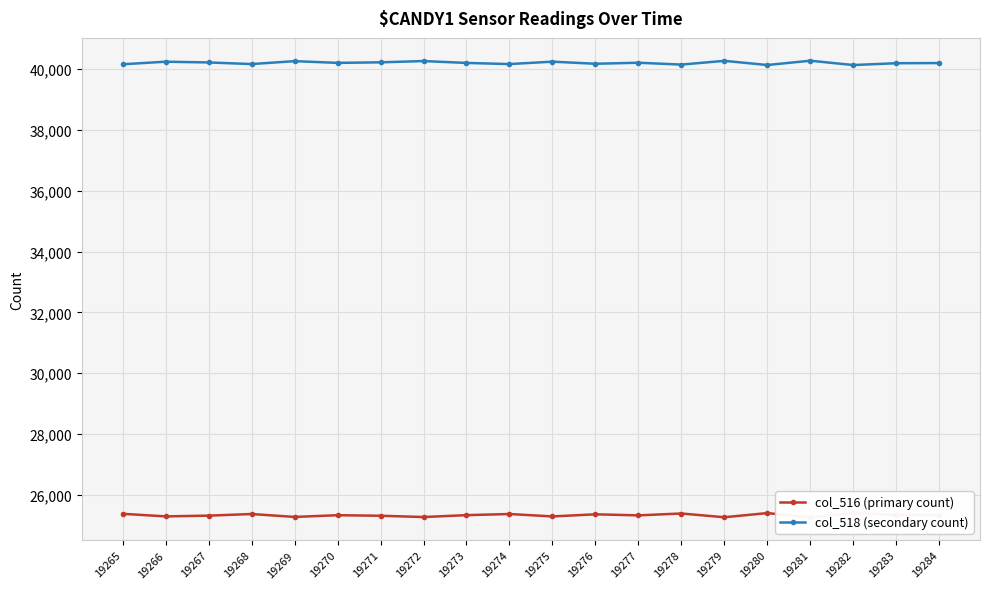

Where is the first local minimum for col_516 (primary count)?

19266